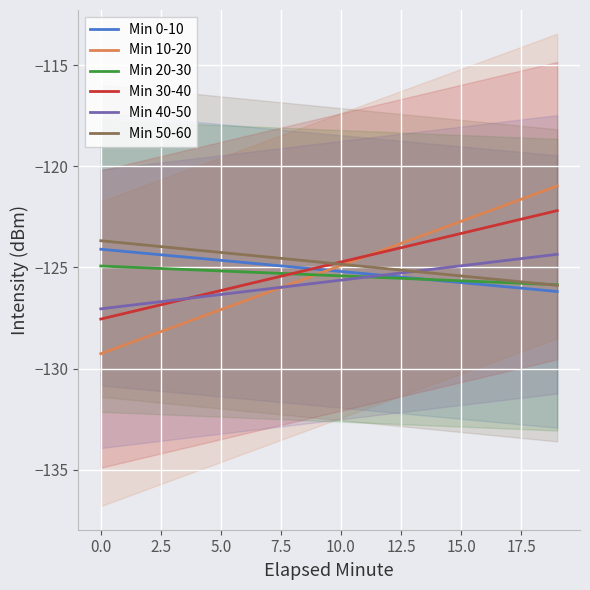

What value does the Min 10-20 series have at 11?

-124.5